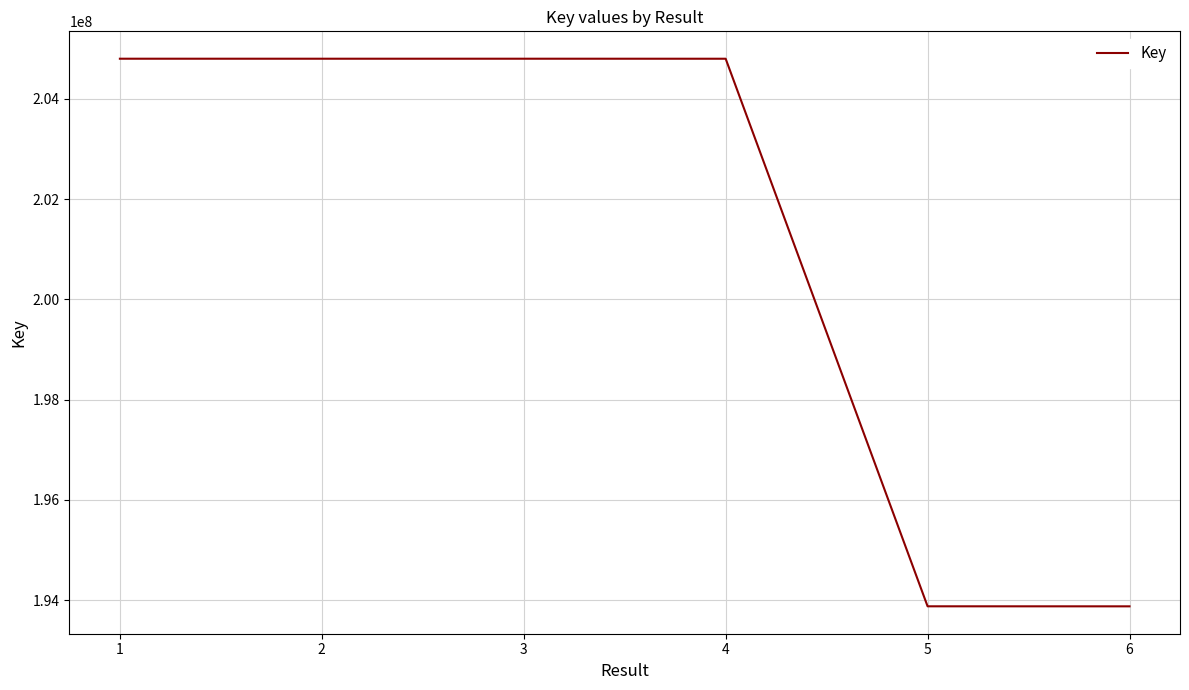

What is the maximum value shown in the chart?

204797815